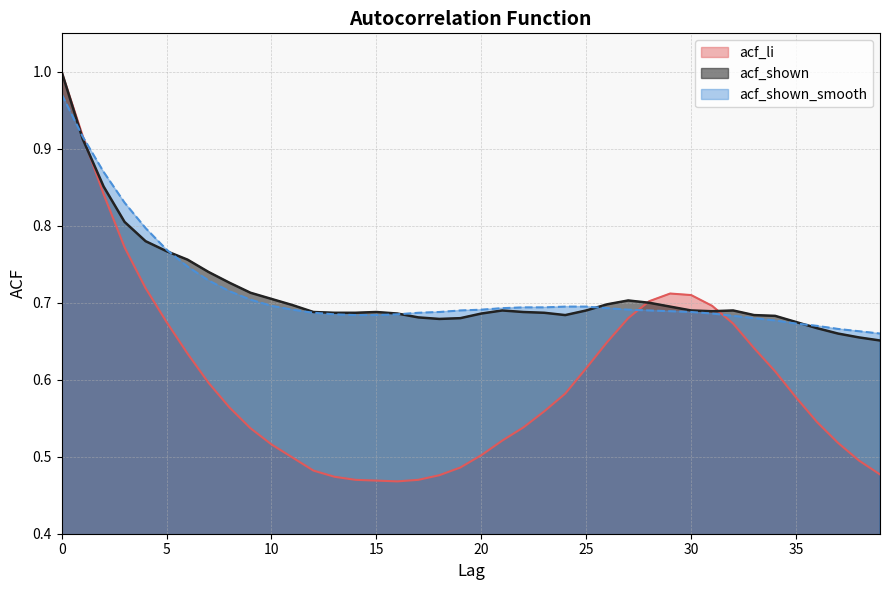

After their last crossing, which series has the higher values: acf_shown or acf_shown_smooth?

acf_shown_smooth